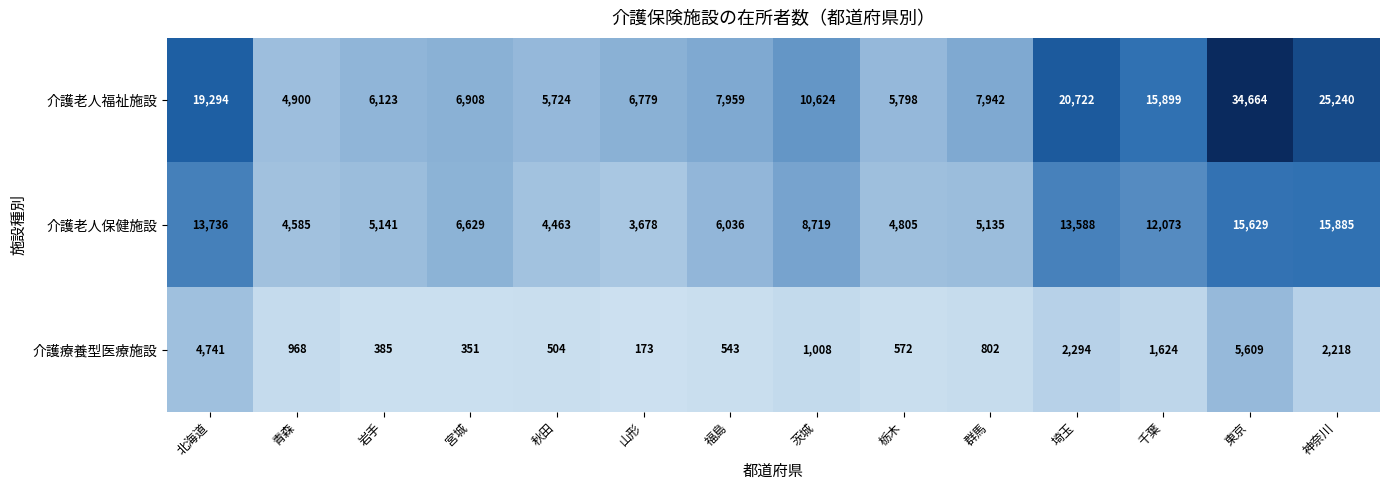

What is the smallest value displayed?

173